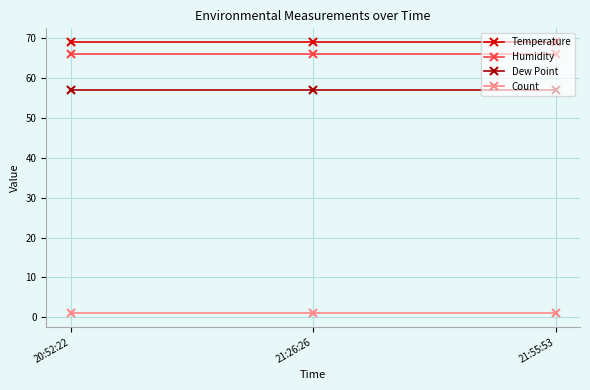

What is the spread (max minus min) of values at 21:26:26?

68